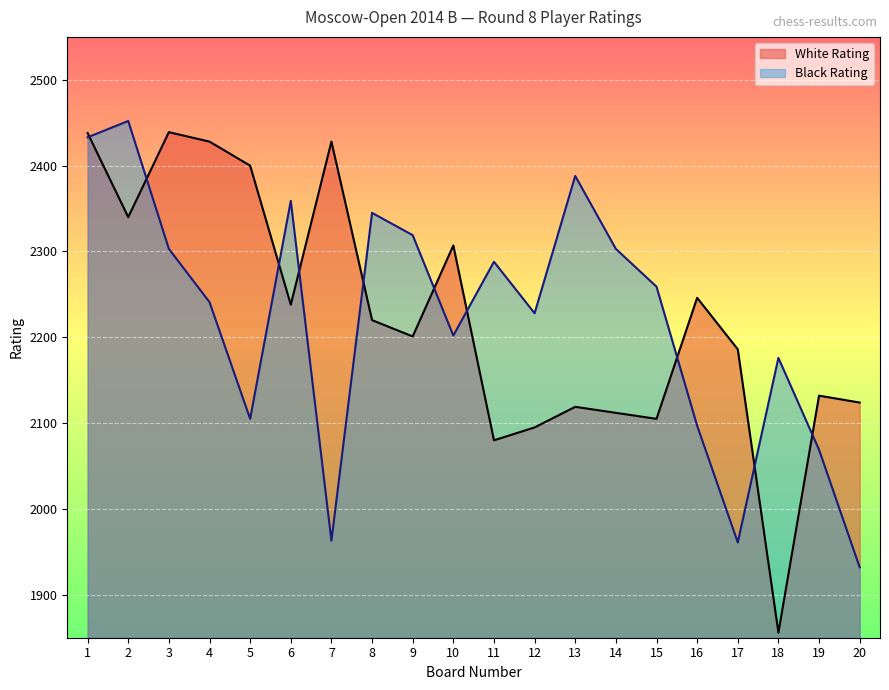

How many lines are shown in the chart?

2